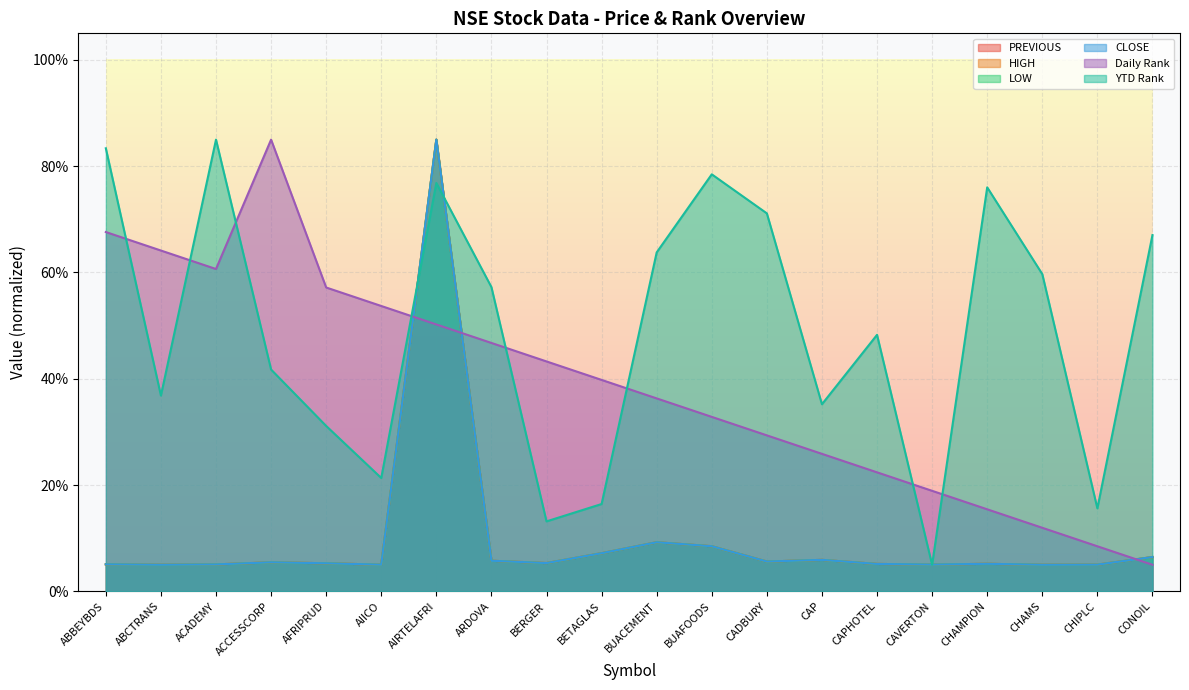

Which has a higher value, BUACEMENT or AFRIPRUD?

BUACEMENT